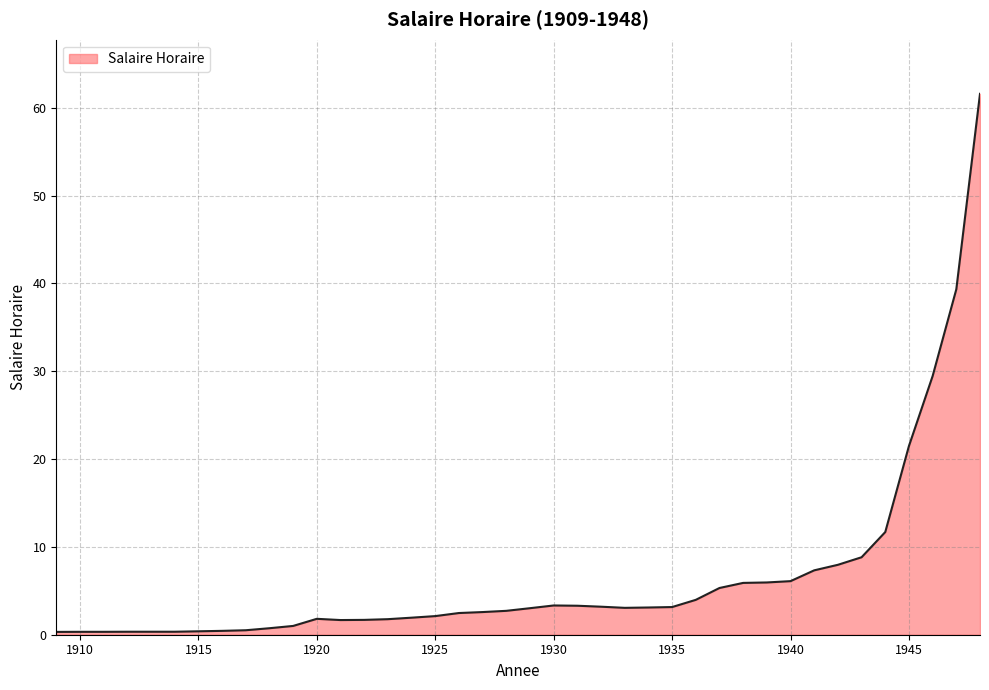

What is the maximum value shown in the chart?

61.6